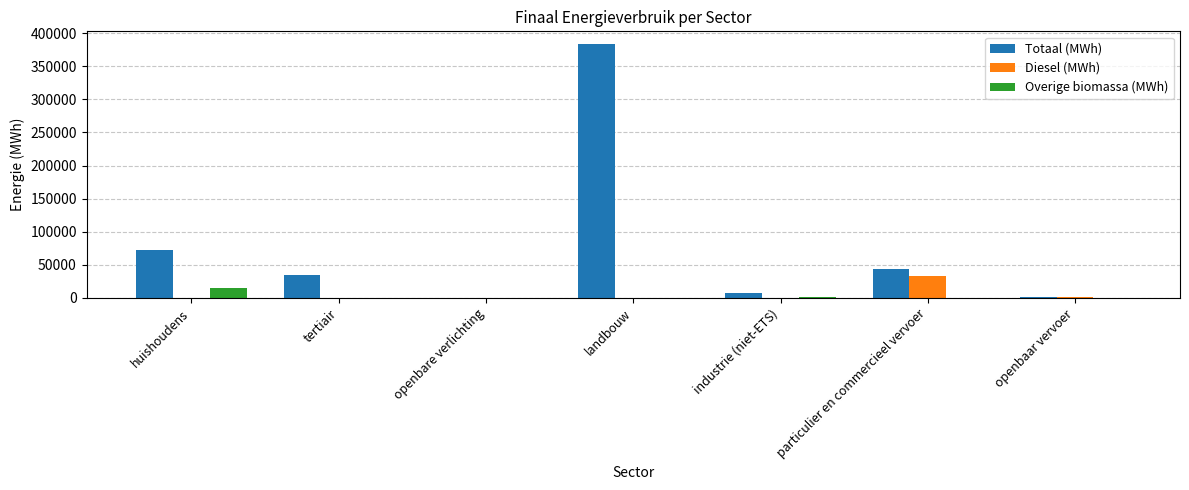

What is the maximum value shown in the chart?

383410.8